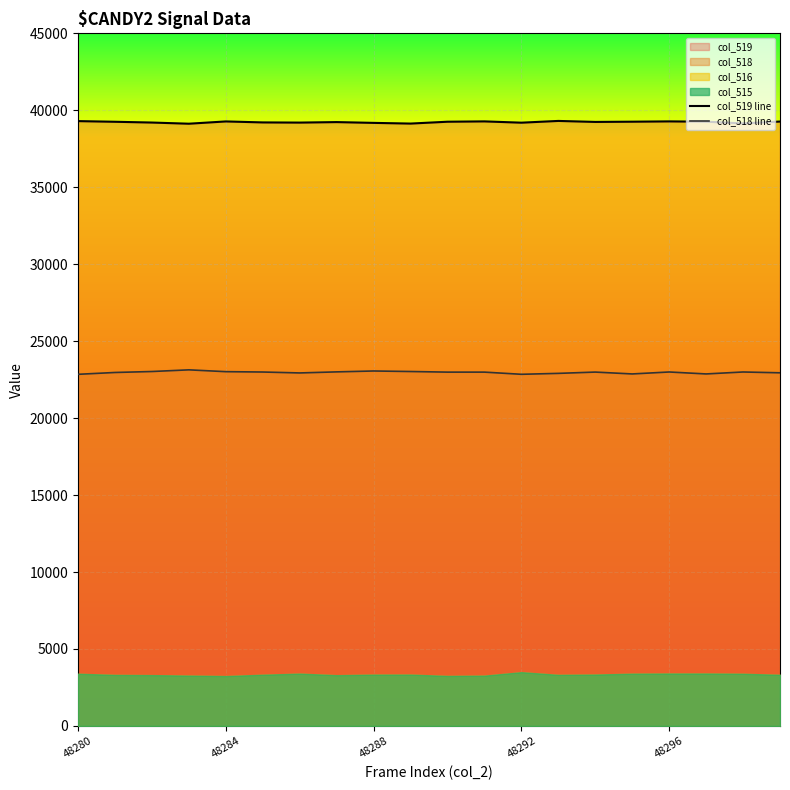

Is it true that col_519 line equals 39182 at 48288?

True